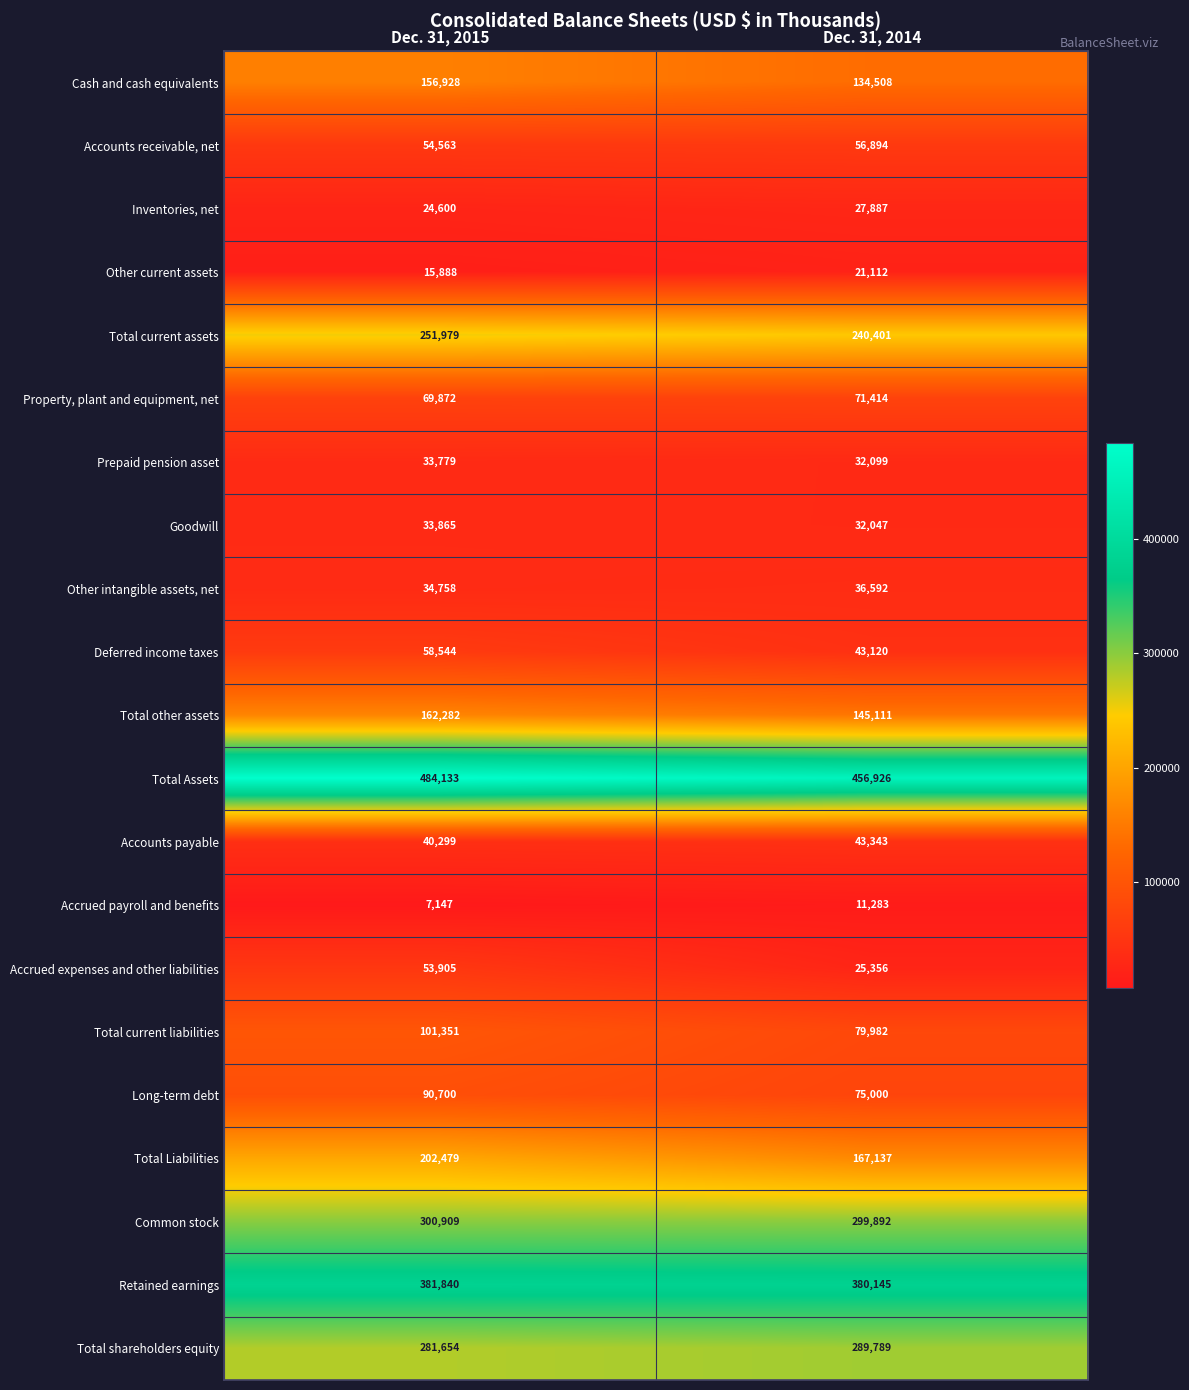

Which category has the highest value across all series?

Dec. 31, 2015